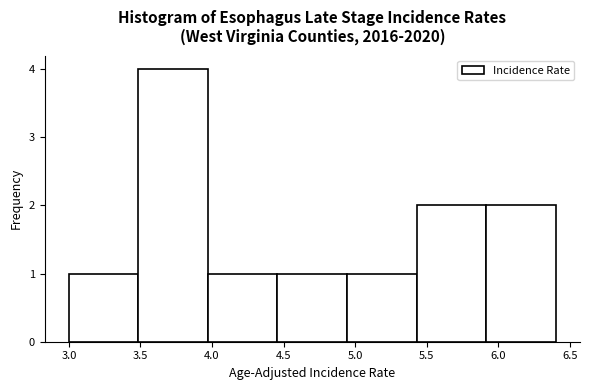

How tall is the bar that spans 4.95 to 5.45 on the x-axis? Neither the bar edges nor the heights are printed on the chart, so give them approximately, as read against the axes.

1